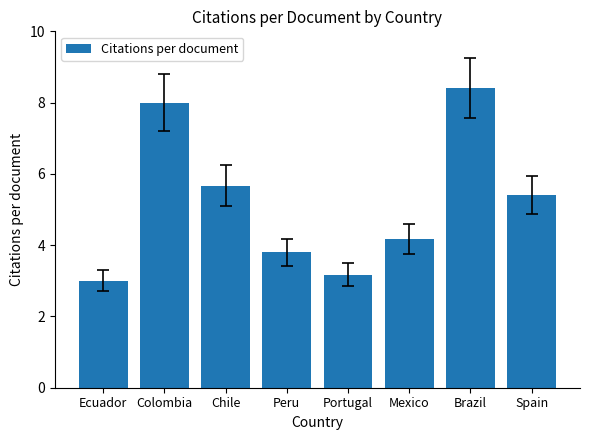

Which category has the lowest value across all series?

Ecuador